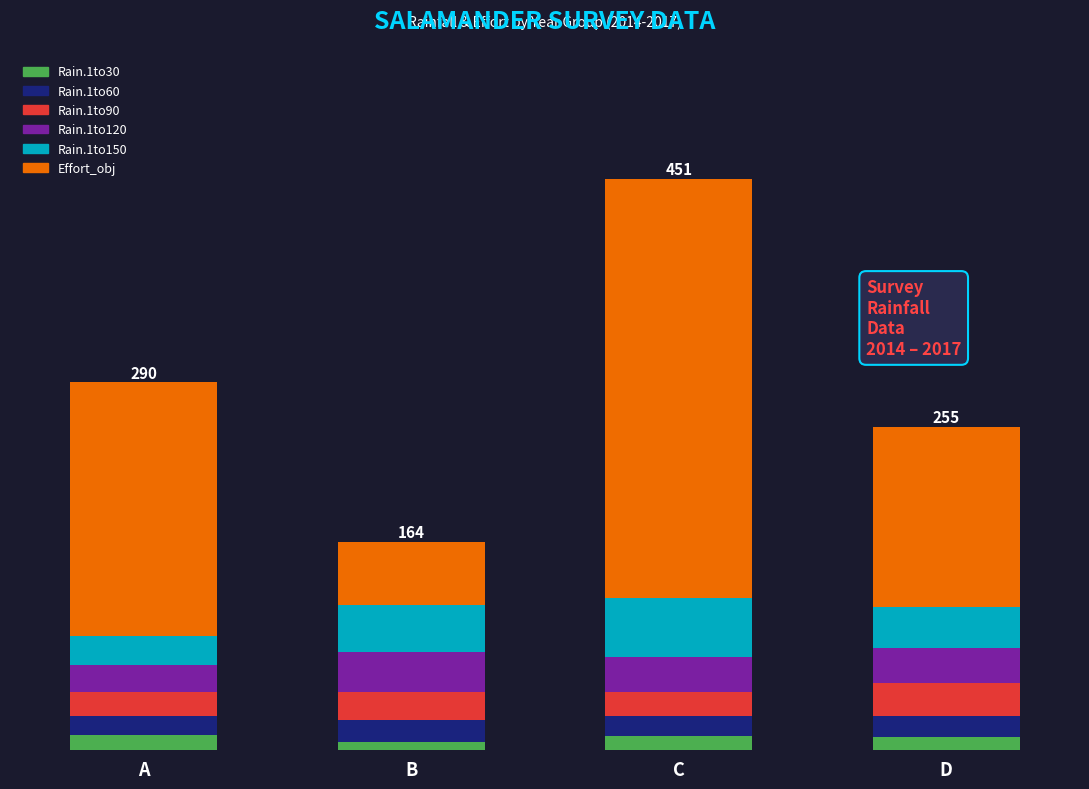

The Rain.1to90 series shows 26.2 at D. True or false?

True